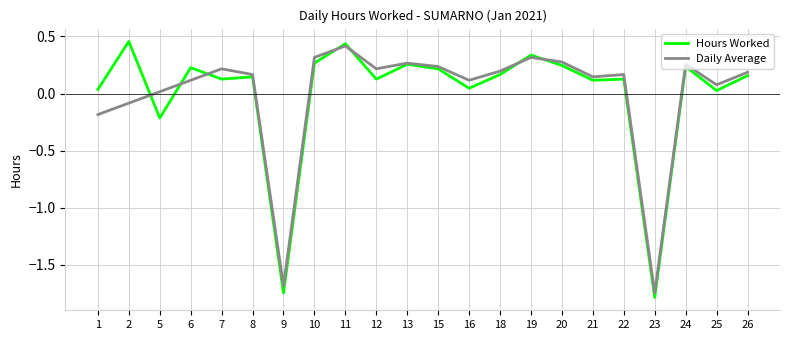

Which series has the largest range (max minus min)?

Hours Worked